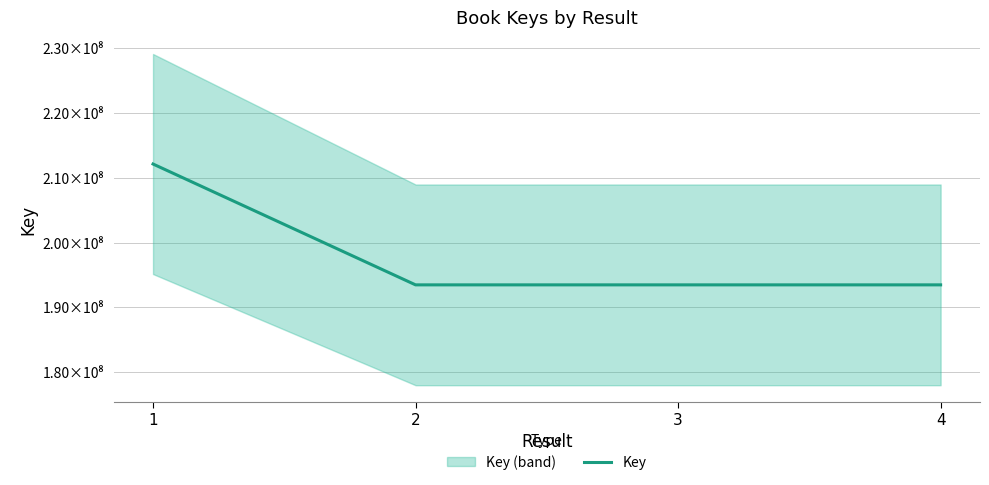

What is the difference between the maximum and minimum values?

18638650